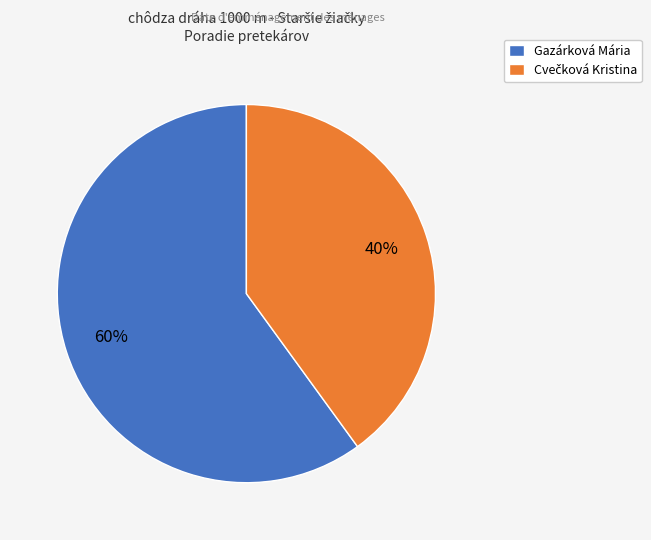

Which category has the biggest portion of the pie?

Gazárková Mária